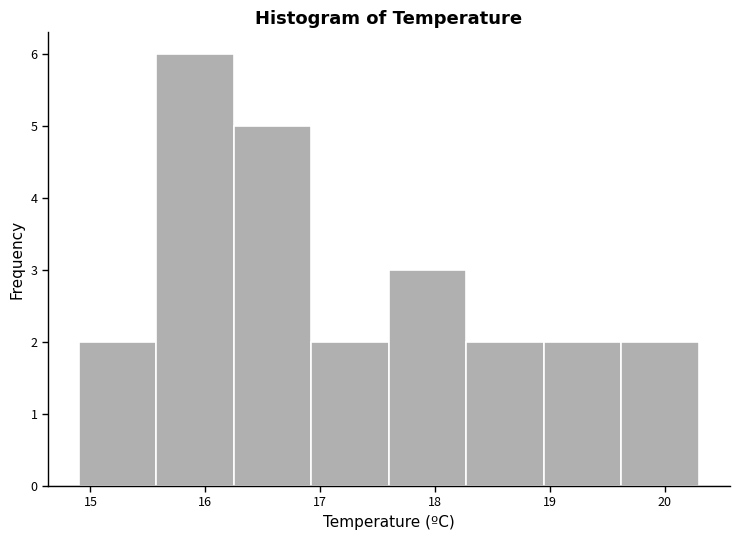

Over which range of the x-axis is the bar tallest?

15.6 to 16.3